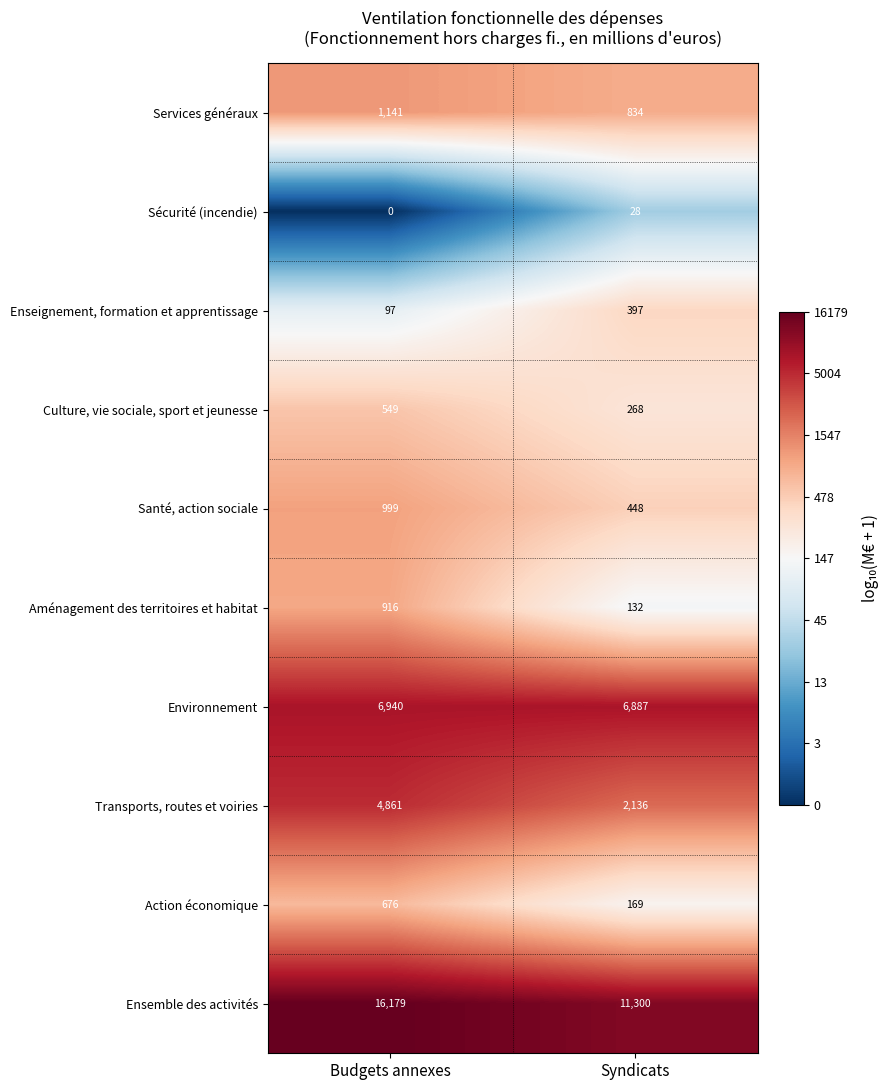

What is the difference between the Culture, vie sociale, sport et jeunesse values at Budgets annexes and Syndicats?

281